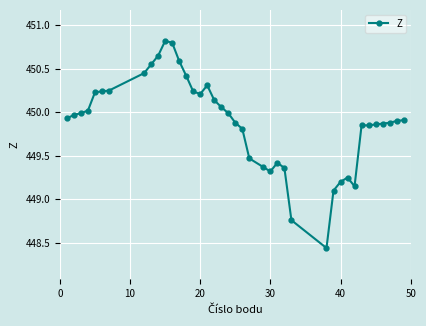

What is the difference between the maximum and minimum values?

2.4